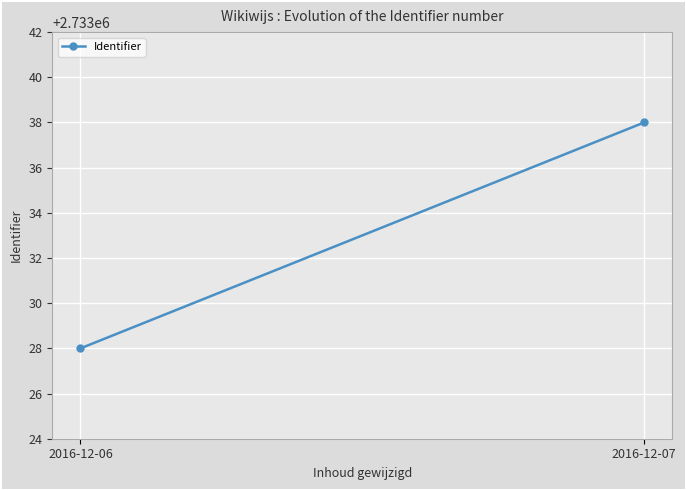

What is the smallest value displayed?

2733028